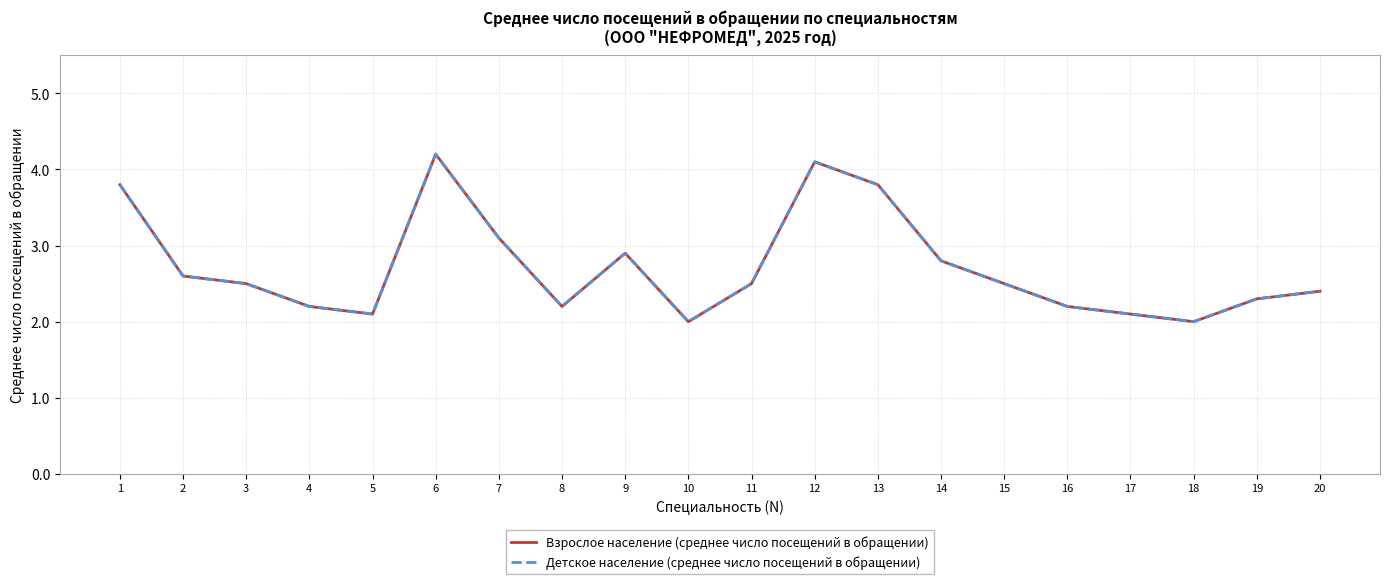

What is the value of the Детское население (среднее число посещений в обращении) point at the 16th from the left?

2.2